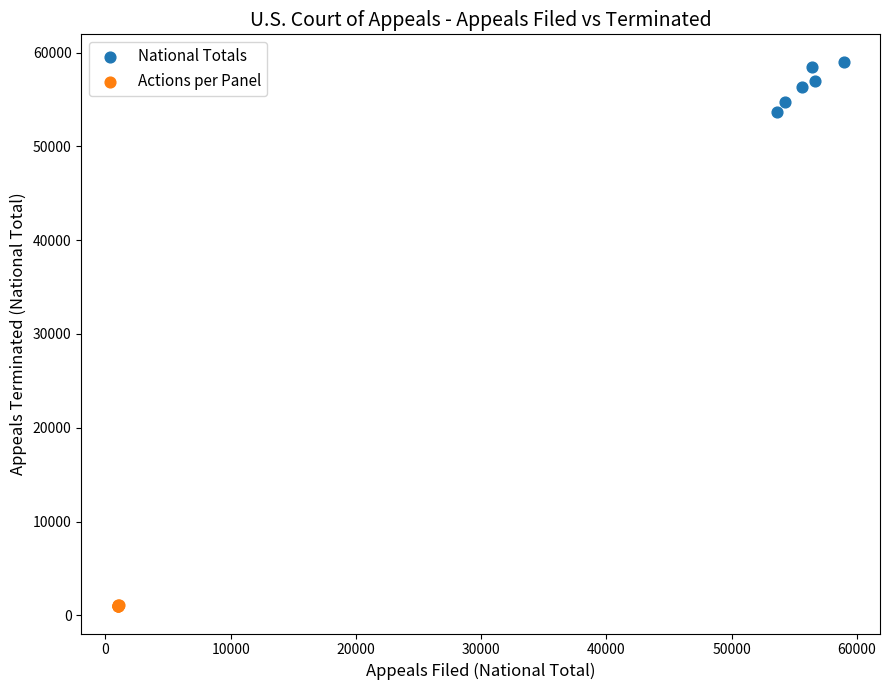

Which series contains the lowest Y value?

Actions per Panel